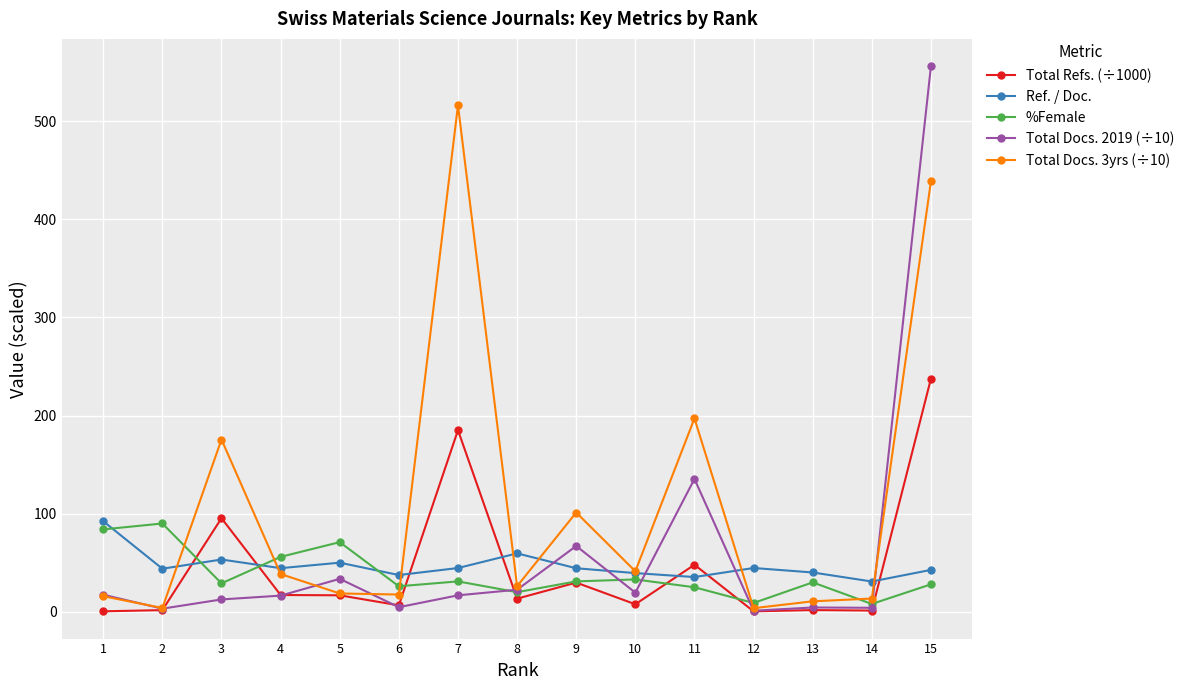

How many lines are shown in the chart?

5